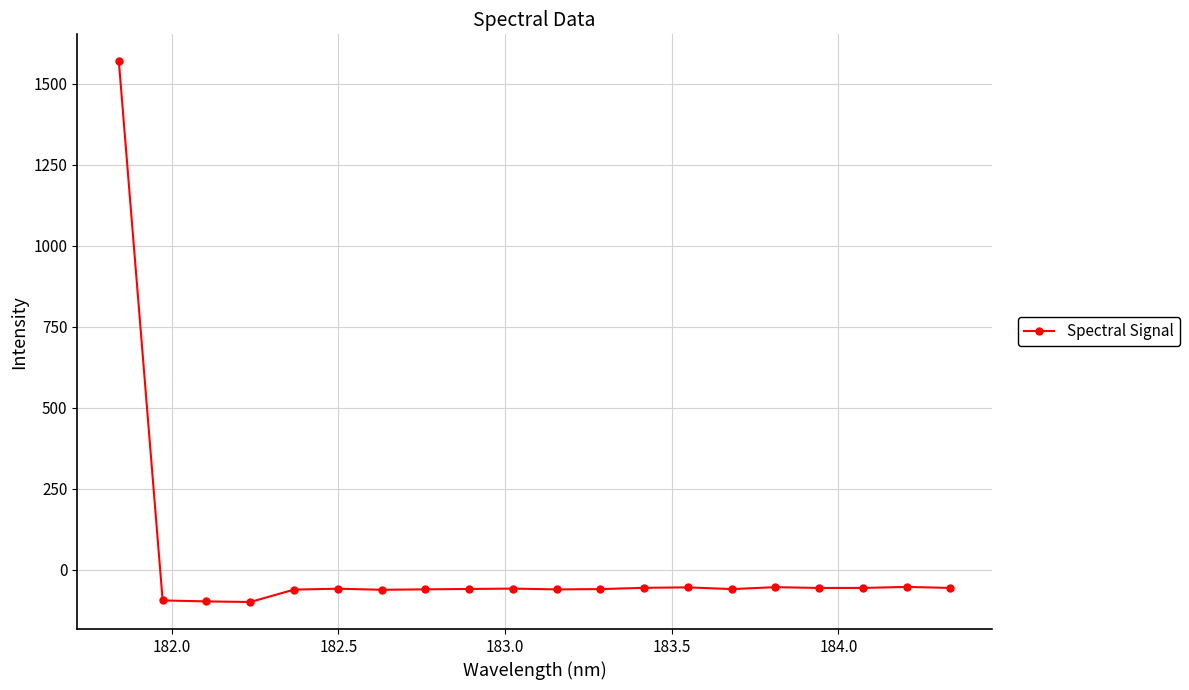

What is the average value?

18.2